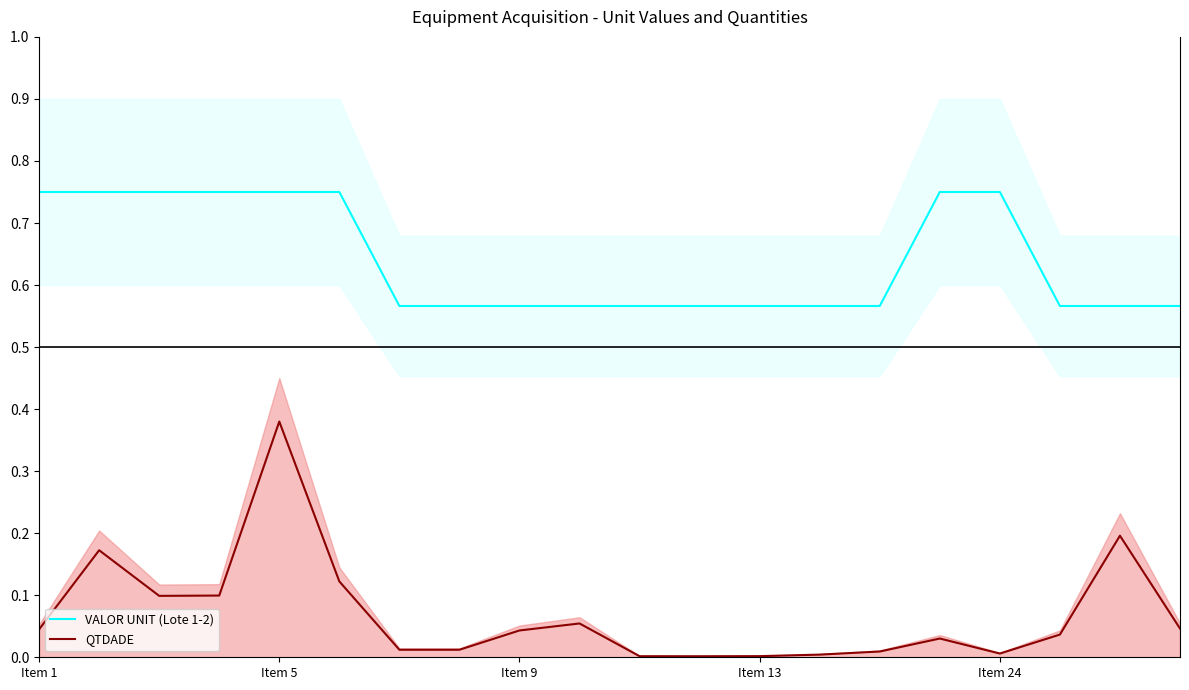

What is the maximum value for VALOR UNIT (Lote 1-2)?

0.8